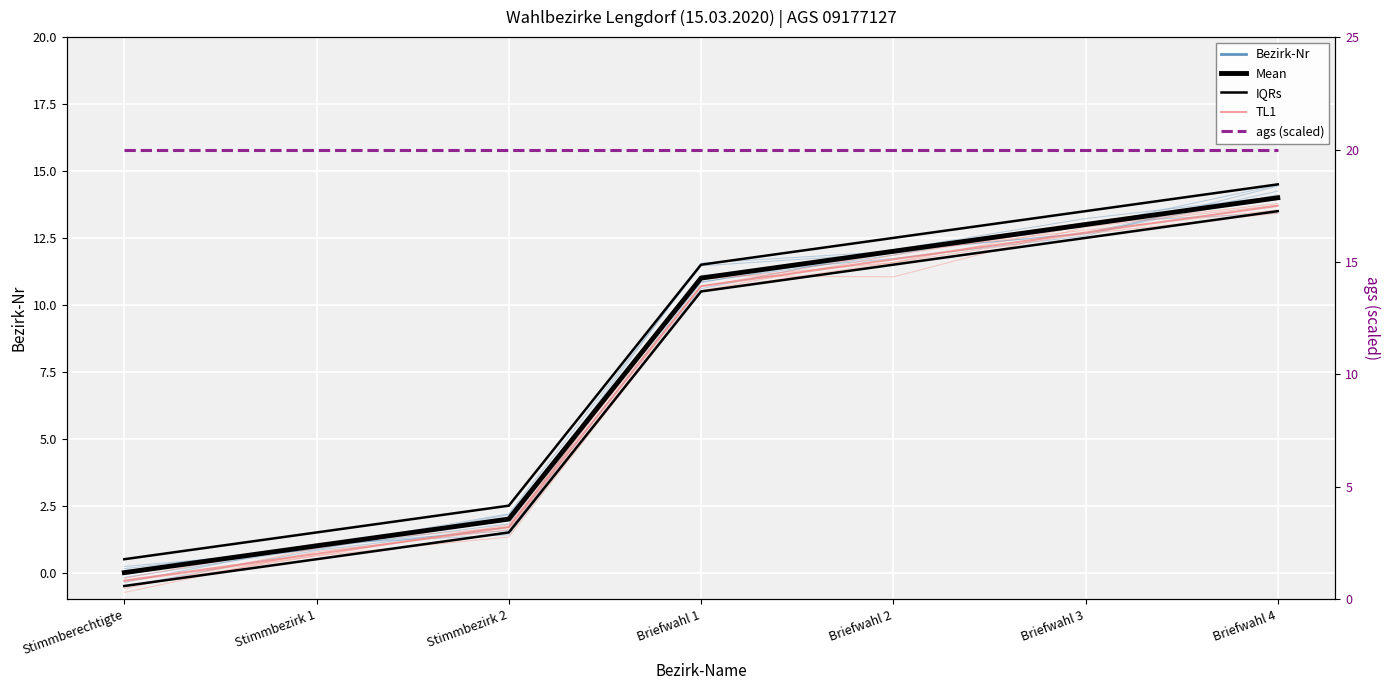

The Bezirk-Nr series shows 0.0 at Stimmberechtigte. True or false?

True